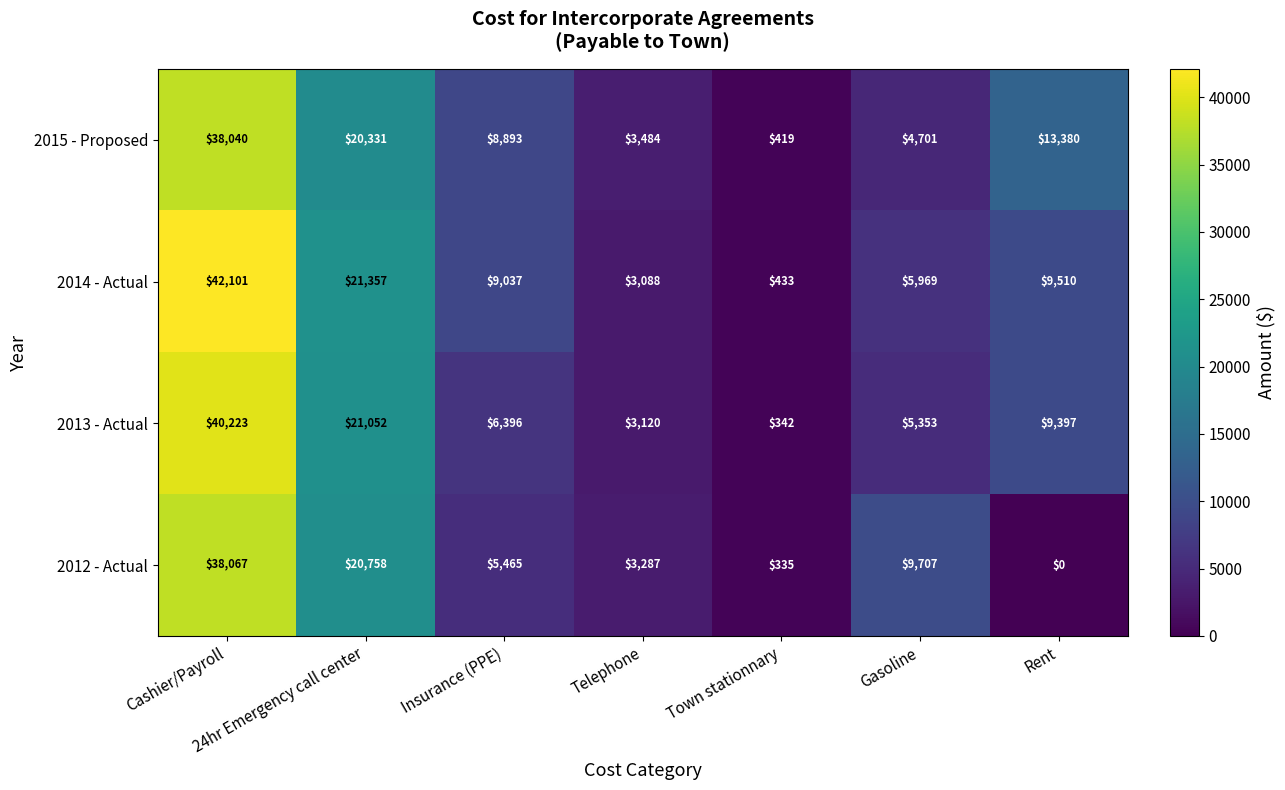

Rank the series at Insurance (PPE) from lowest to highest value.

2012 - Actual, 2013 - Actual, 2015 - Proposed, 2014 - Actual